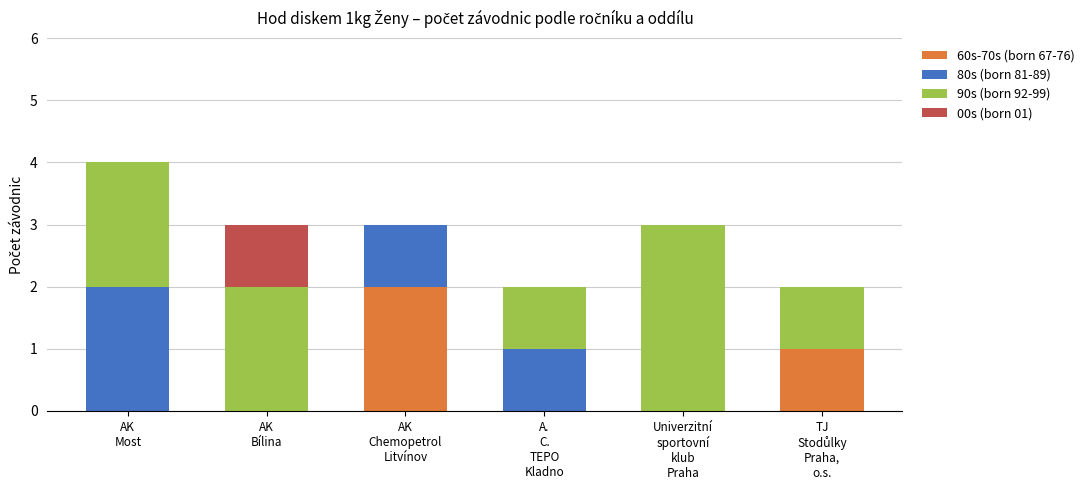

What are all the series names shown in the legend?

60s-70s (born 67-76), 80s (born 81-89), 90s (born 92-99), 00s (born 01)